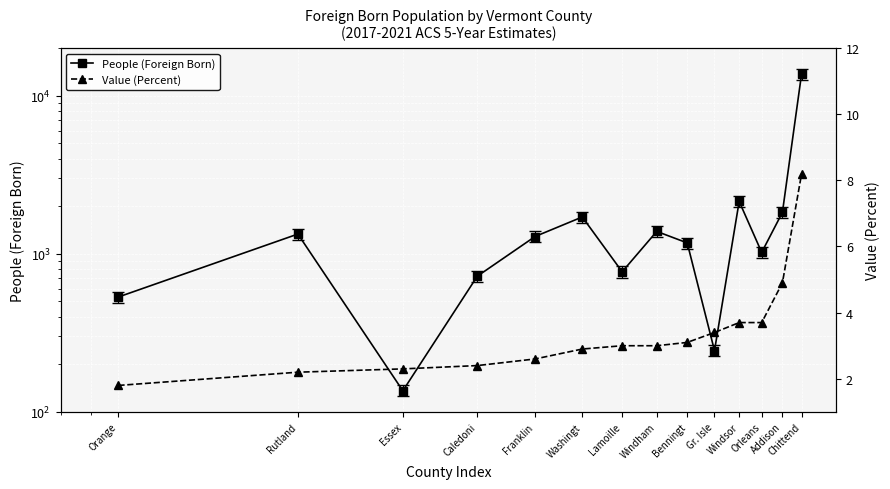

Which series changed the most between Rutland and Caledoni?

People (Foreign Born)